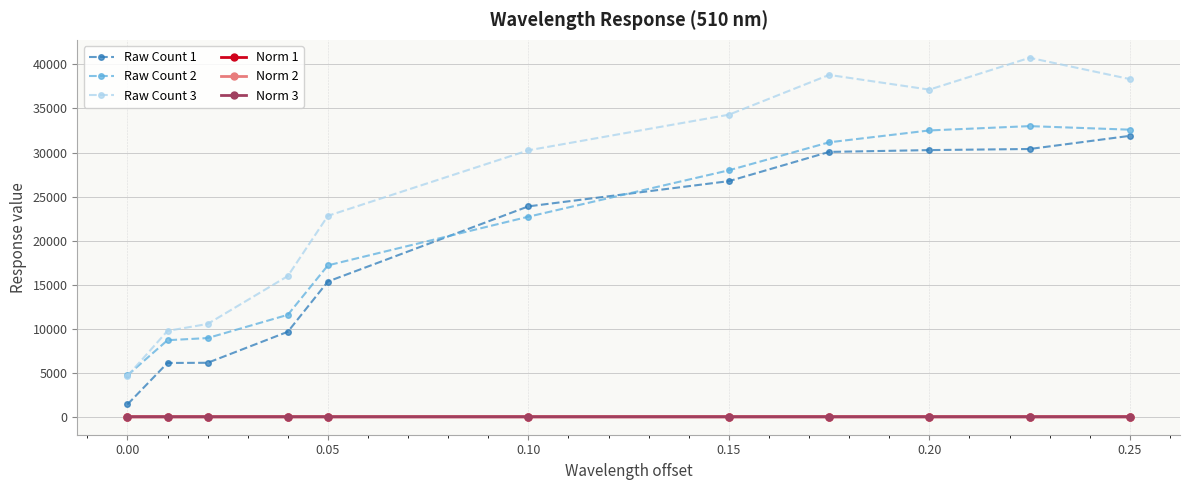

True or false: Raw Count 2 and Norm 3 cross at least once.

False